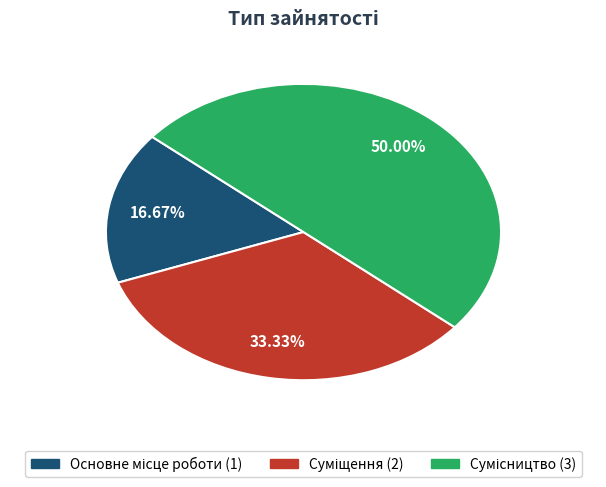

Does any single category account for the majority?

No